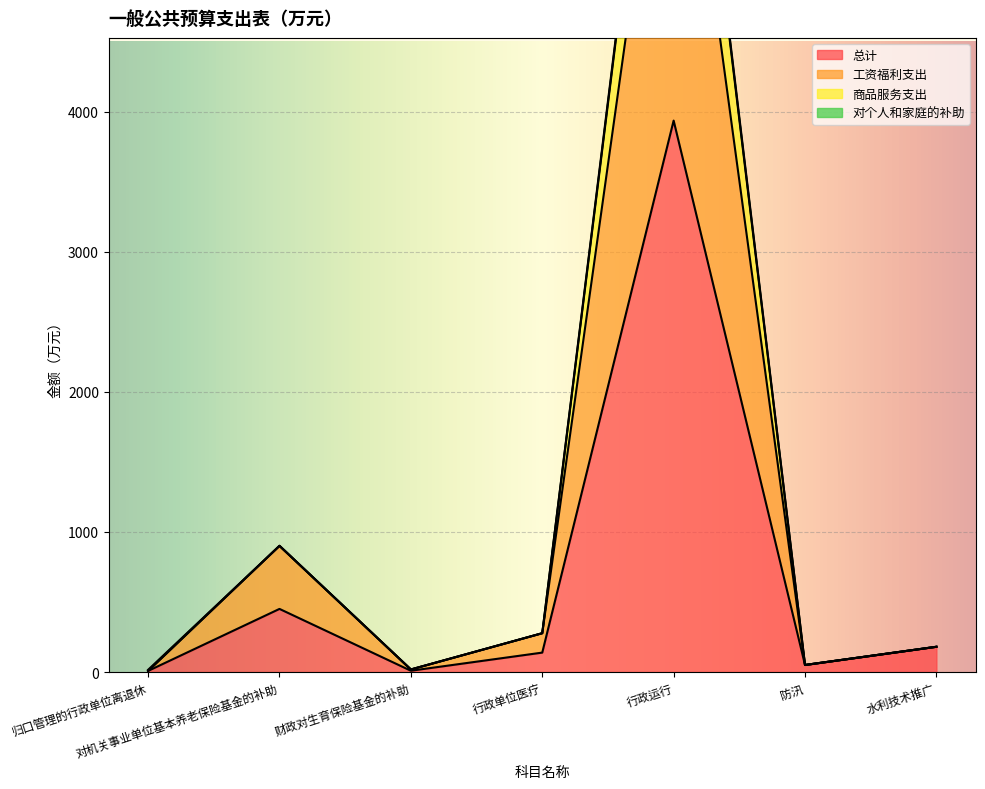

What is the minimum value shown in the chart?

7.8